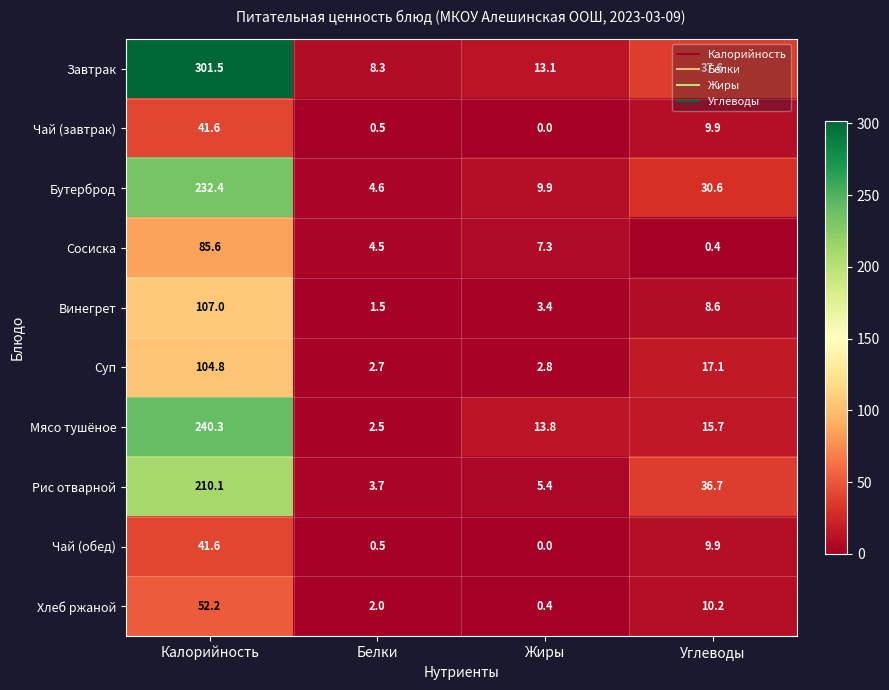

What is the difference between the highest and lowest values at Жиры?

13.8